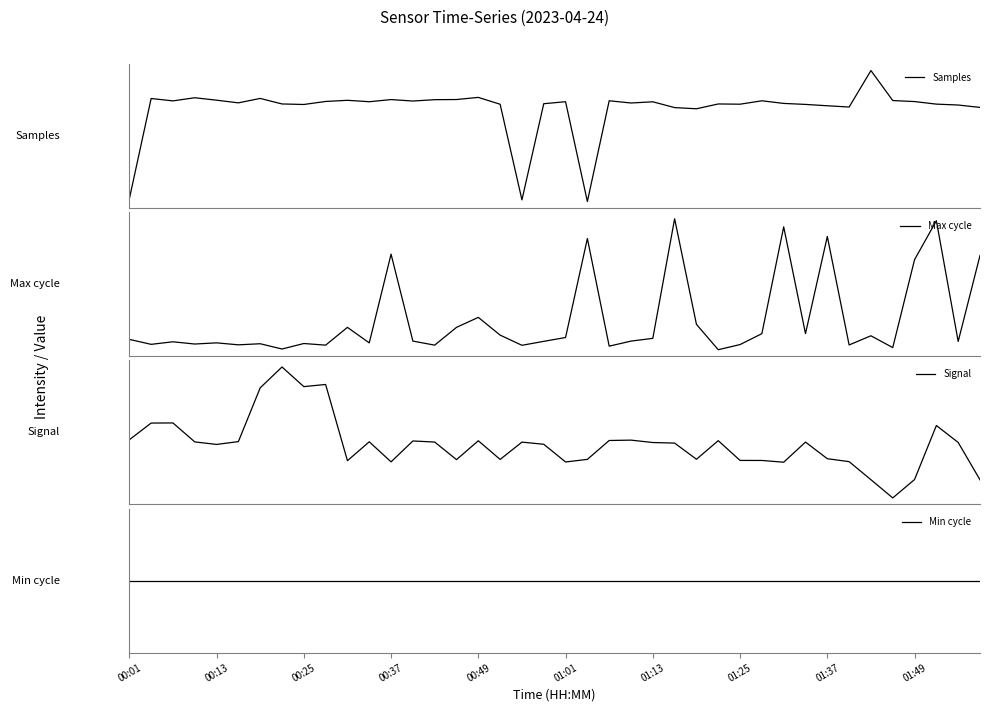

Is this an area chart (filled region under the line)?

No